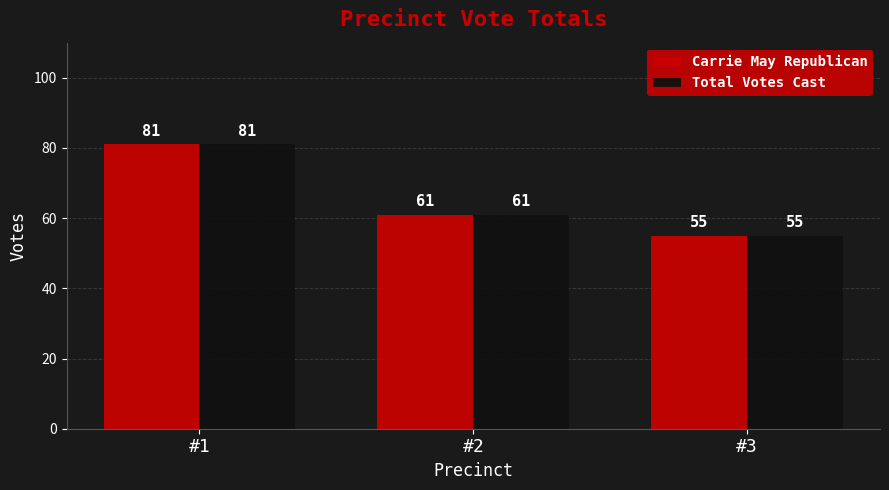

Is the value of Carrie May Republican at #2 greater than the value of Total Votes Cast at #1?

No